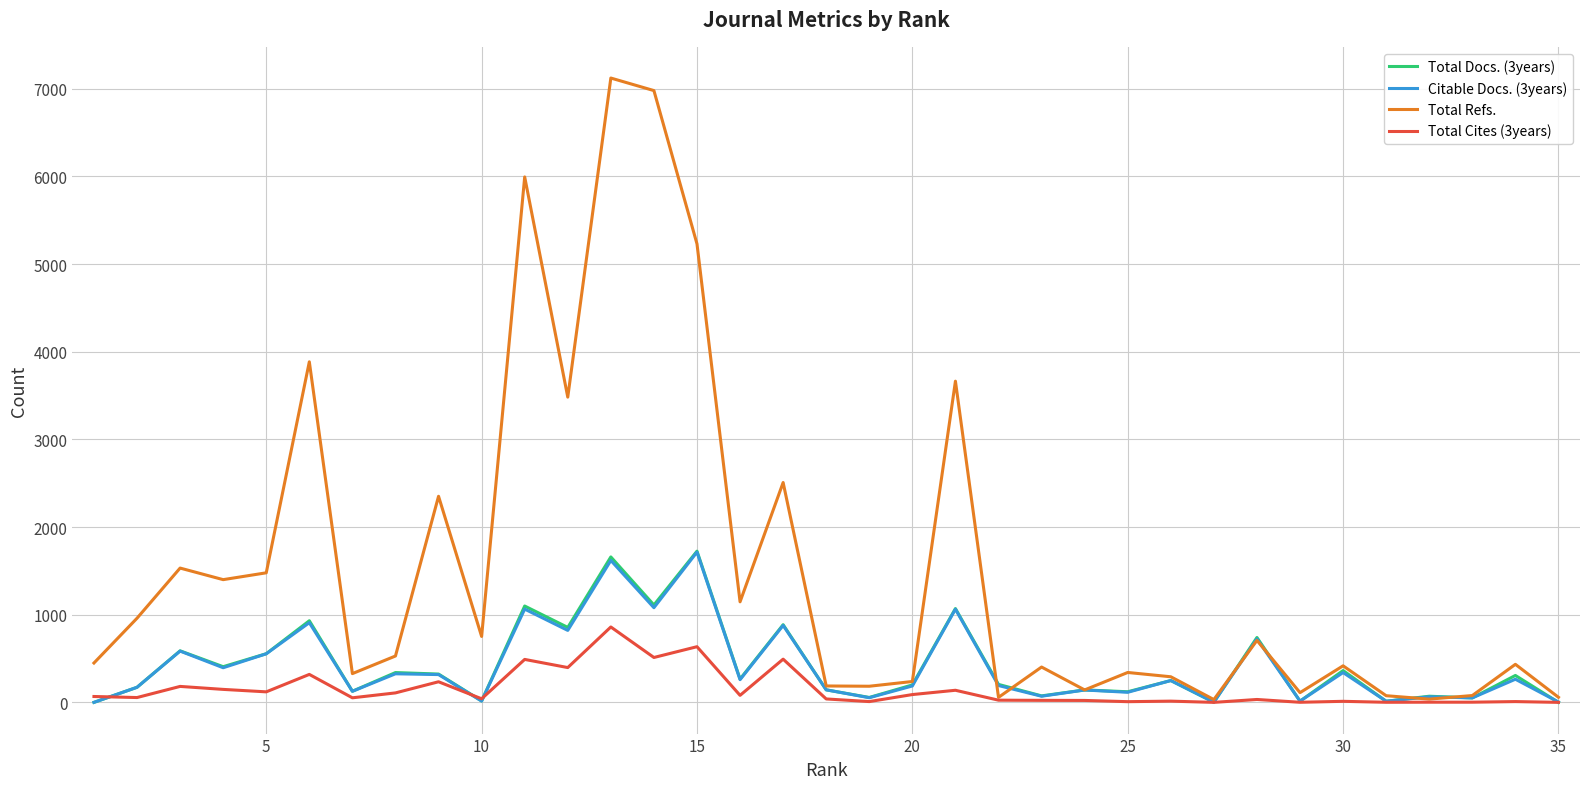

Which series changed the most between 15 and 30?

Total Refs.